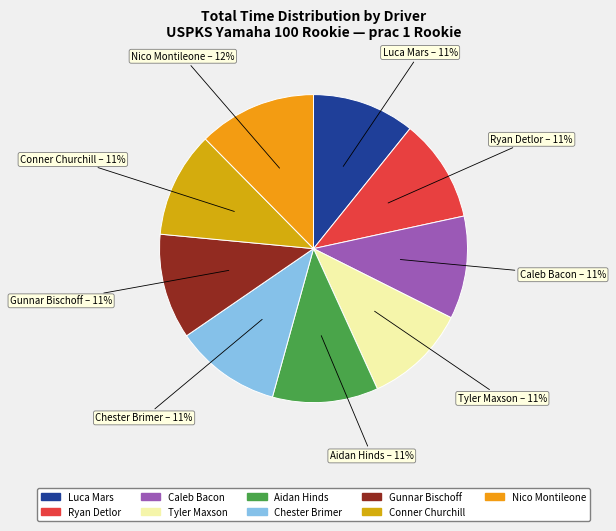

Do Conner Churchill and Nico Montileone together represent more than half of the pie?

No